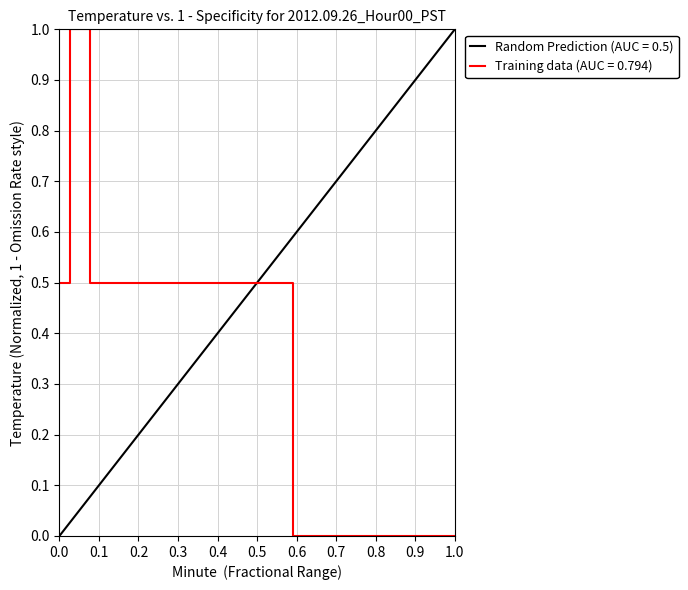

What is the sum of all values?

12.5